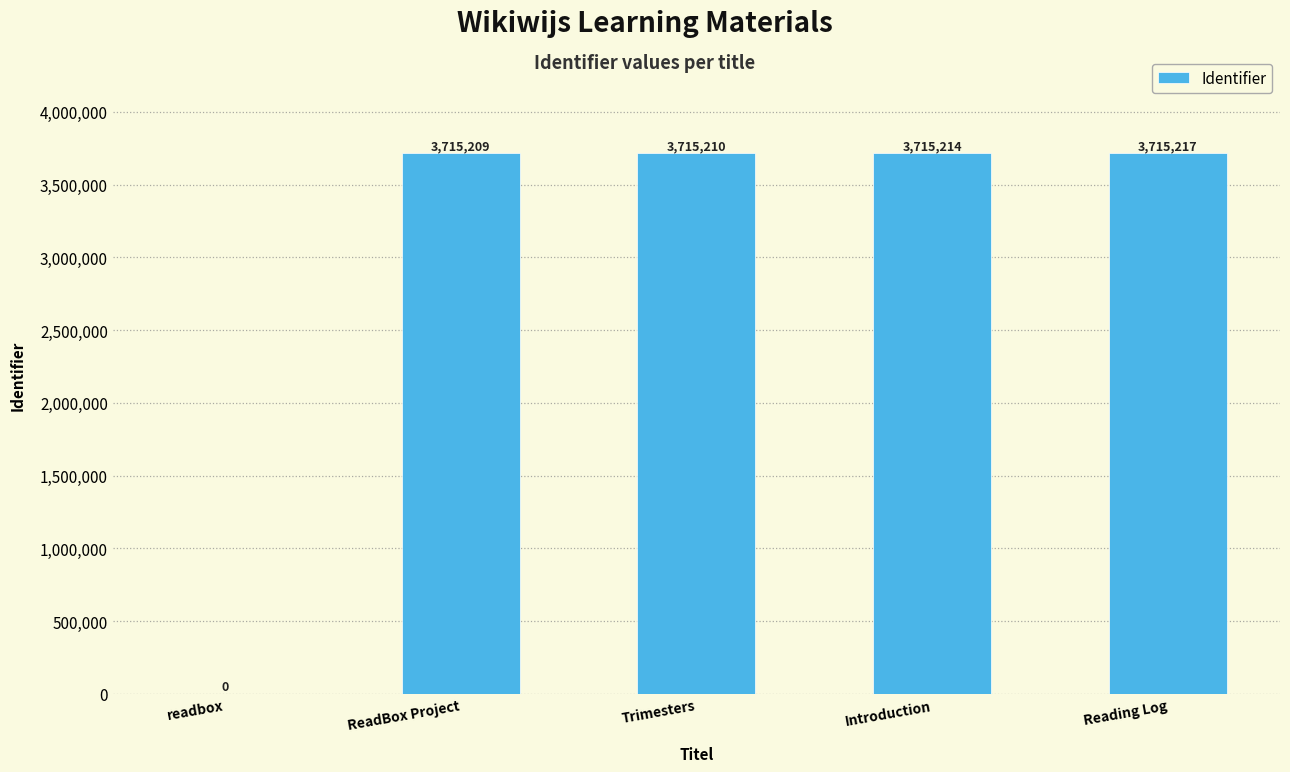

What is the average value?

2972170